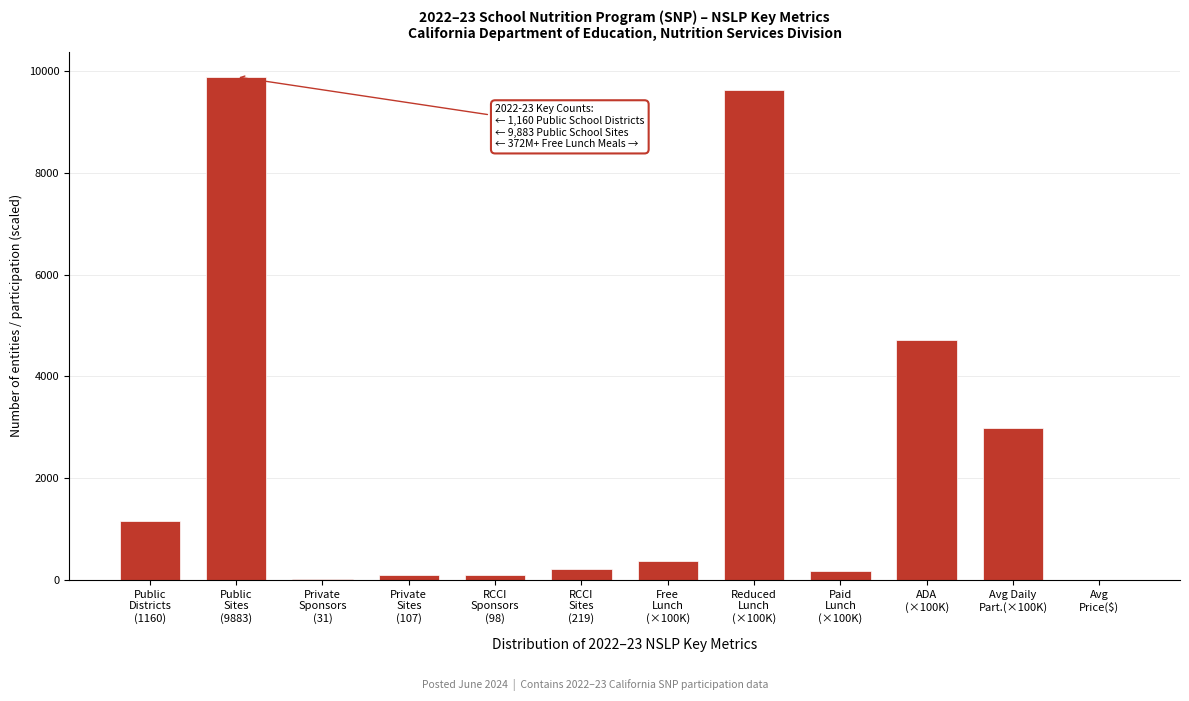

What is the maximum value shown in the chart?

9883